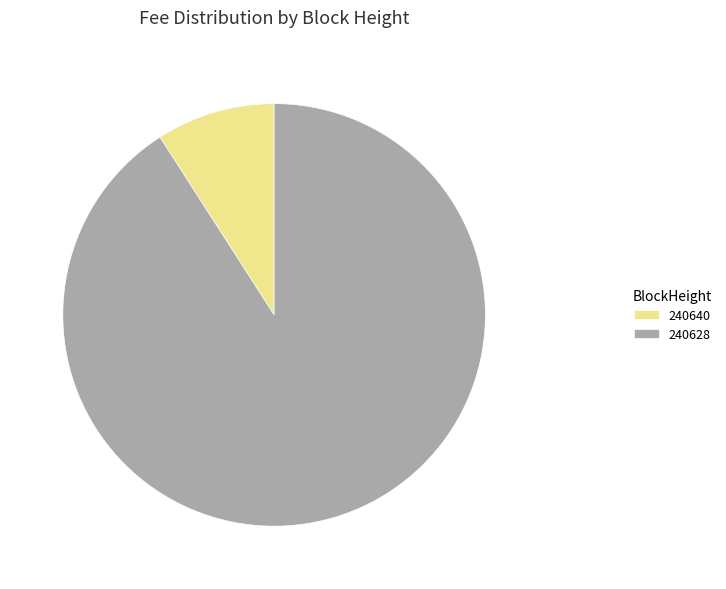

How many segments does this pie chart have?

2